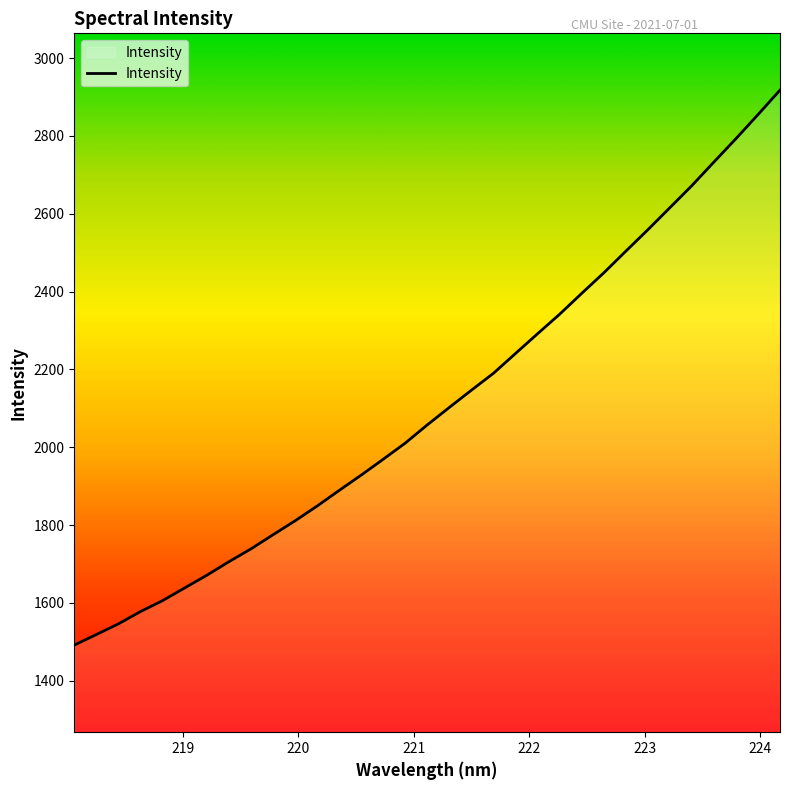

Count the number of categories in the chart.

33